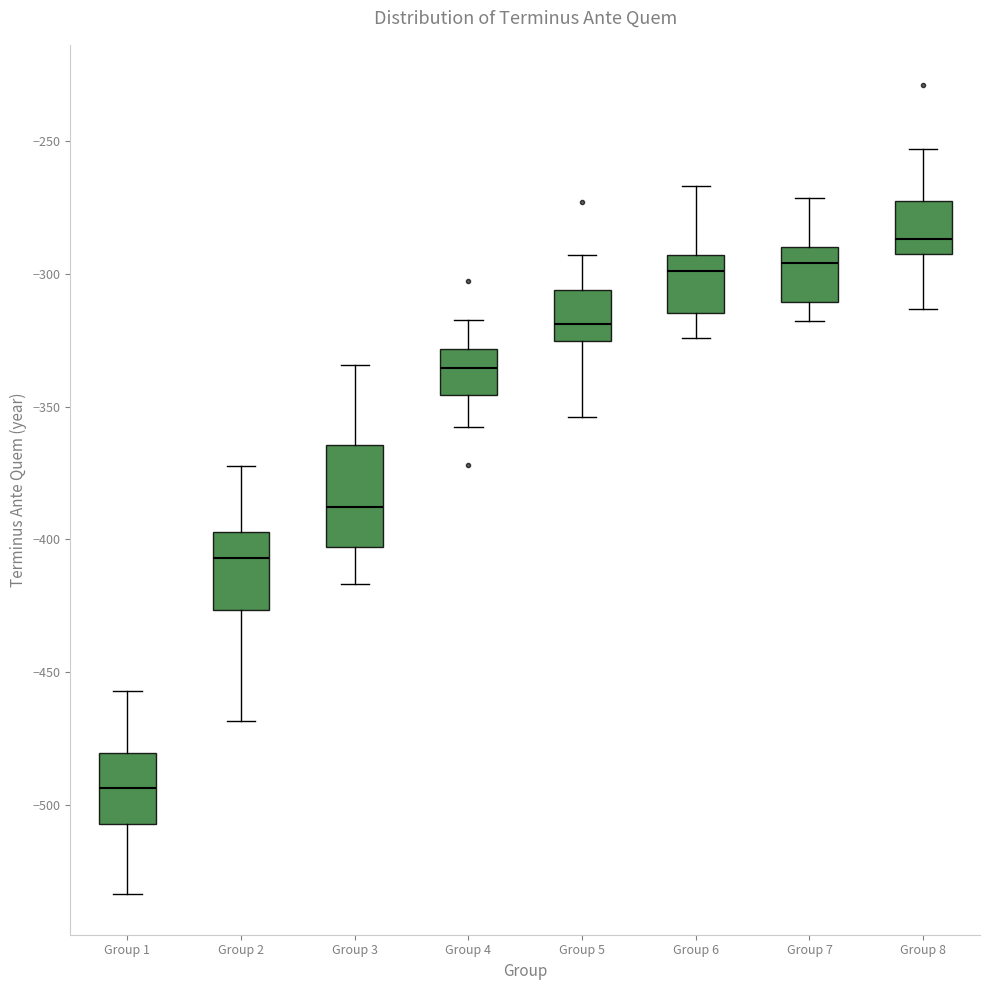

Reading left to right, read every box against the y-axis: the position of its median line, the range the box covers, and the ends of its whiskers. The values are not printed on the chart, so give them approximately, as read against the axis.

Group 1: median -495, box -505 to -480, whiskers -535 to -455
Group 2: median -405, box -425 to -395, whiskers -470 to -370
Group 3: median -390, box -405 to -365, whiskers -415 to -335
Group 4: median -335, box -345 to -330, whiskers -360 to -315
Group 5: median -320, box -325 to -305, whiskers -355 to -295
Group 6: median -300, box -315 to -295, whiskers -325 to -265
Group 7: median -295, box -310 to -290, whiskers -320 to -270
Group 8: median -285, box -295 to -275, whiskers -315 to -255